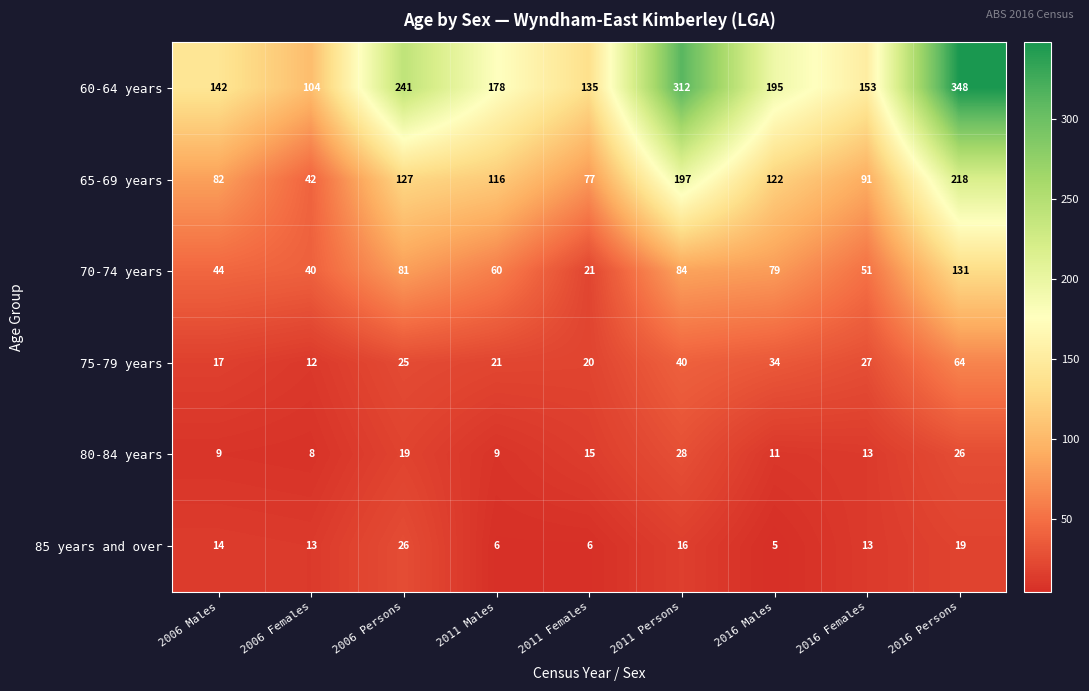

The 75-79 years series shows 42 at 2006 Persons. True or false?

False